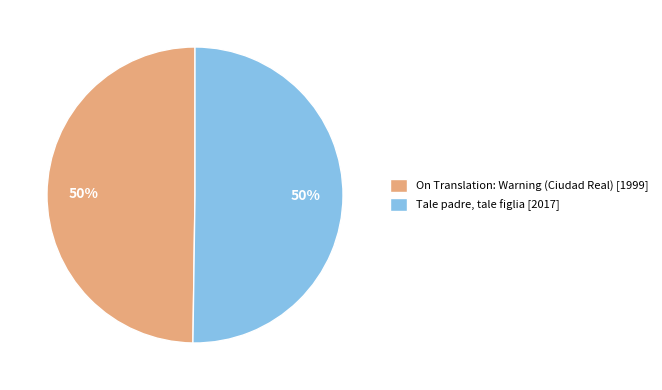

To the nearest percent, what is the combined percentage of Tale padre, tale figlia and On Translation: Warning (Ciudad Real)?

100%